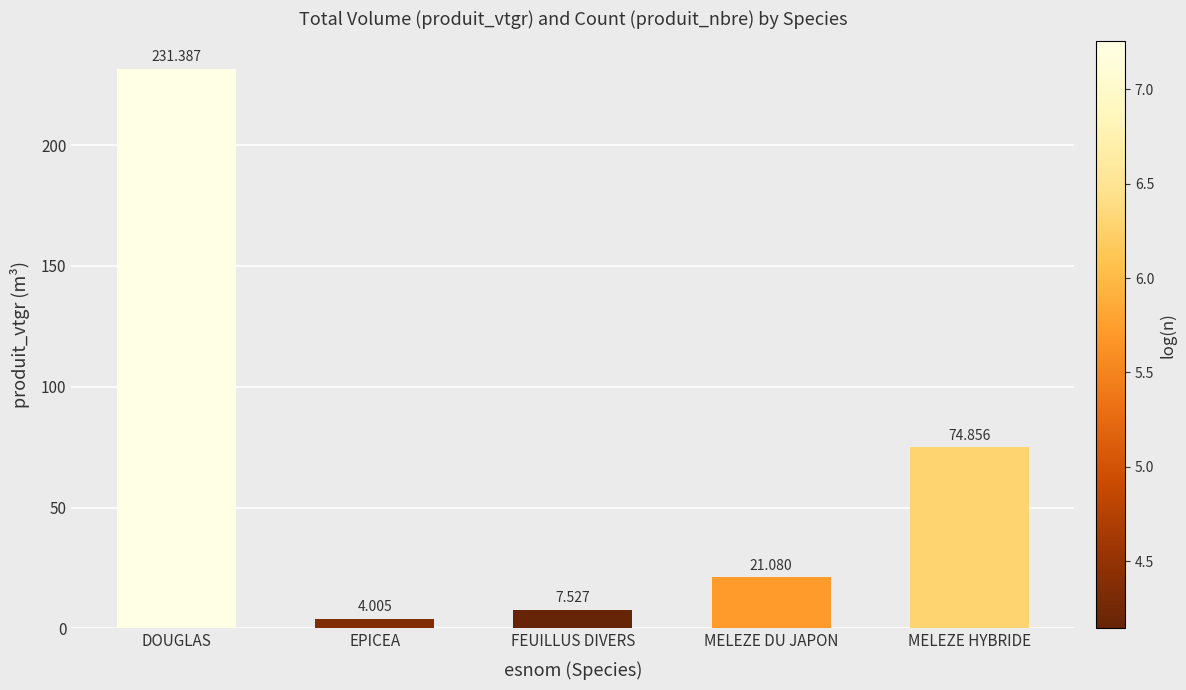

Rank the categories by value from lowest to highest.

EPICEA, FEUILLUS DIVERS, MELEZE DU JAPON, MELEZE HYBRIDE, DOUGLAS